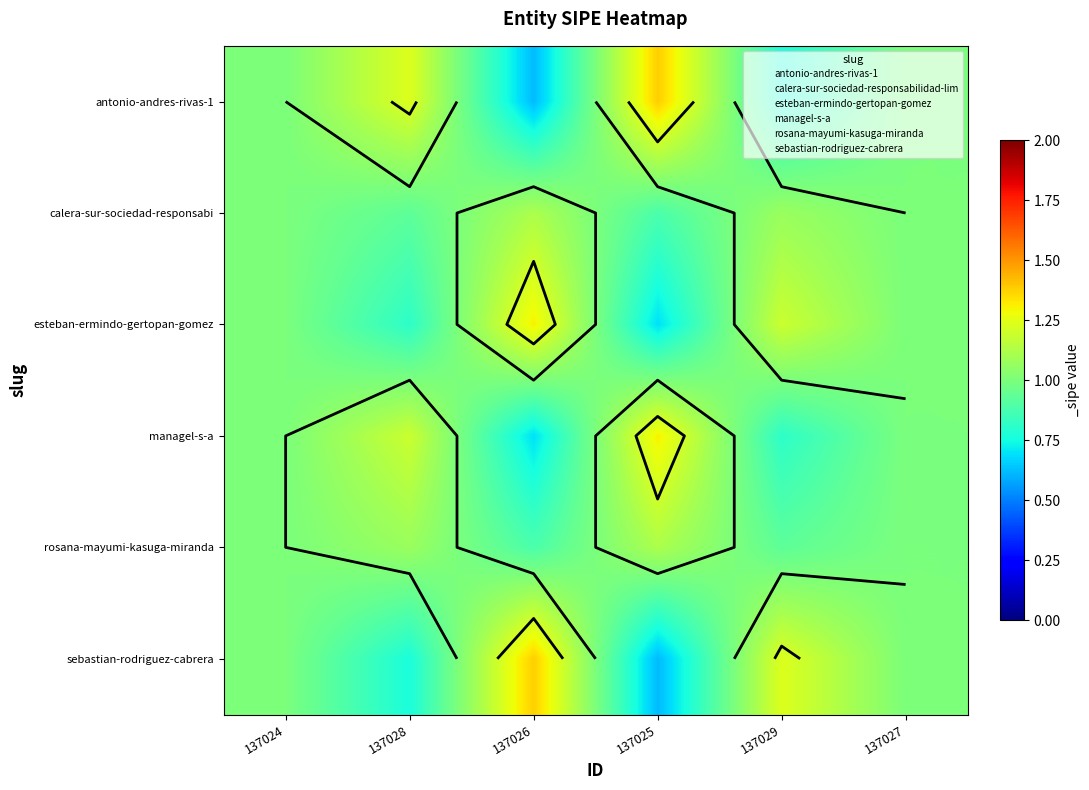

Which series has the largest range (max minus min)?

antonio-andres-rivas-1